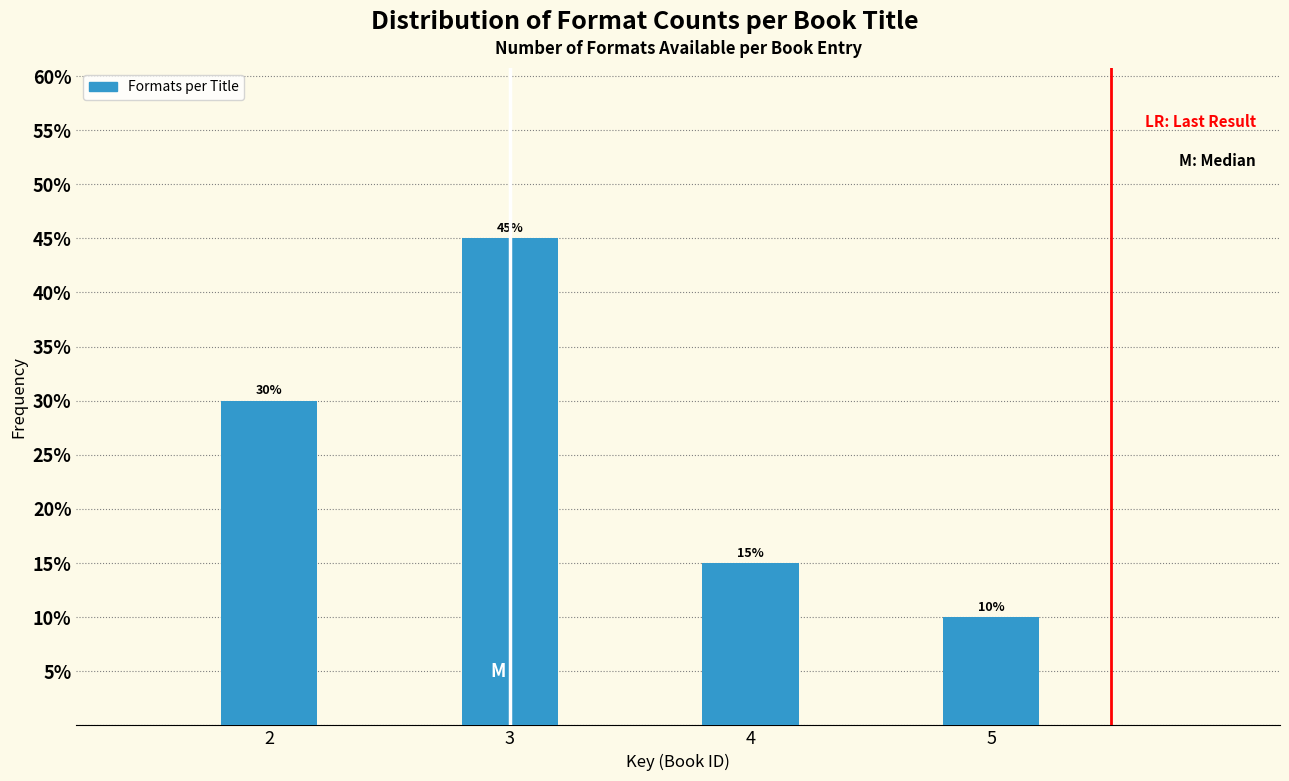

Reading left to right, what are all the values shown in this chart?

2=30	3=45	4=15	5=10